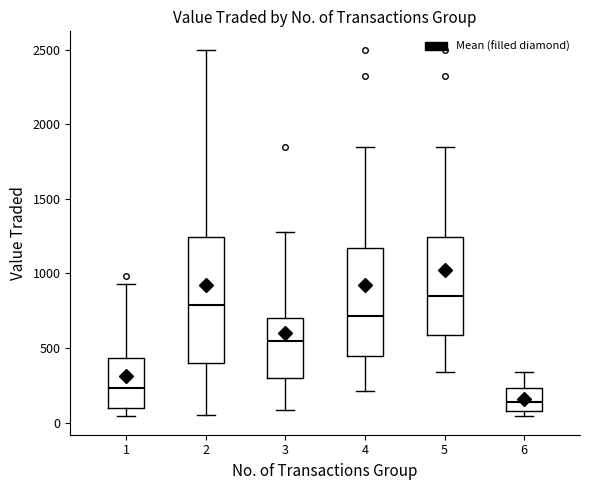

Where does the median line of the box at x = 5 sit on the y-axis? The values are not printed on the chart, so give them approximately, as read against the axis.

850